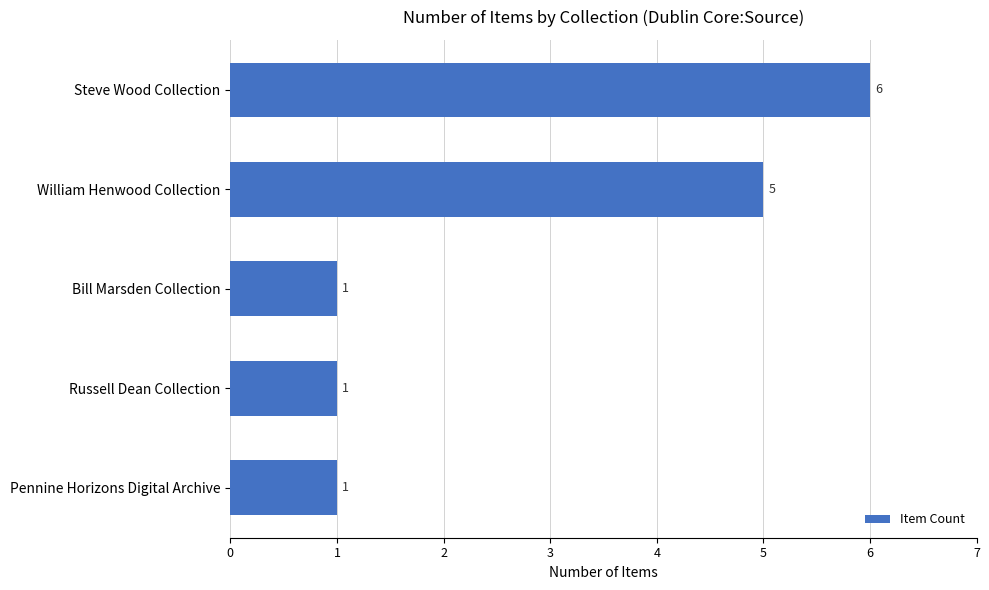

Is it true that the value at Bill Marsden Collection is 1?

True